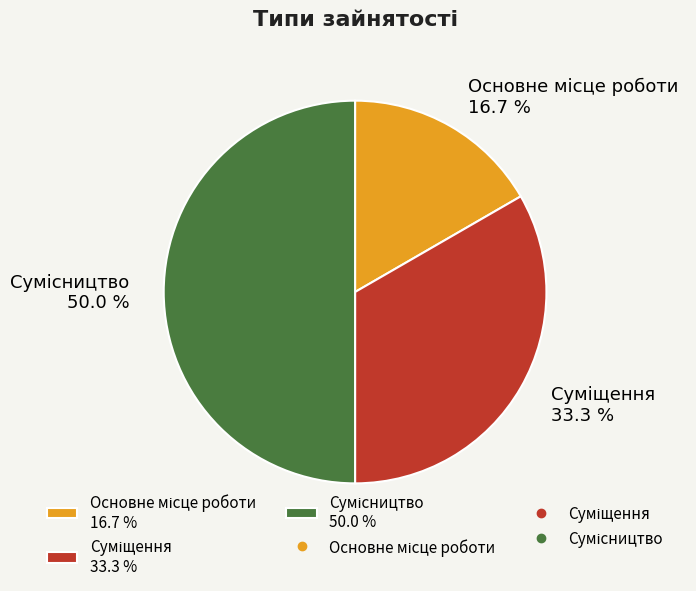

Is the sum of Суміщення and Сумісництво greater than half?

Yes